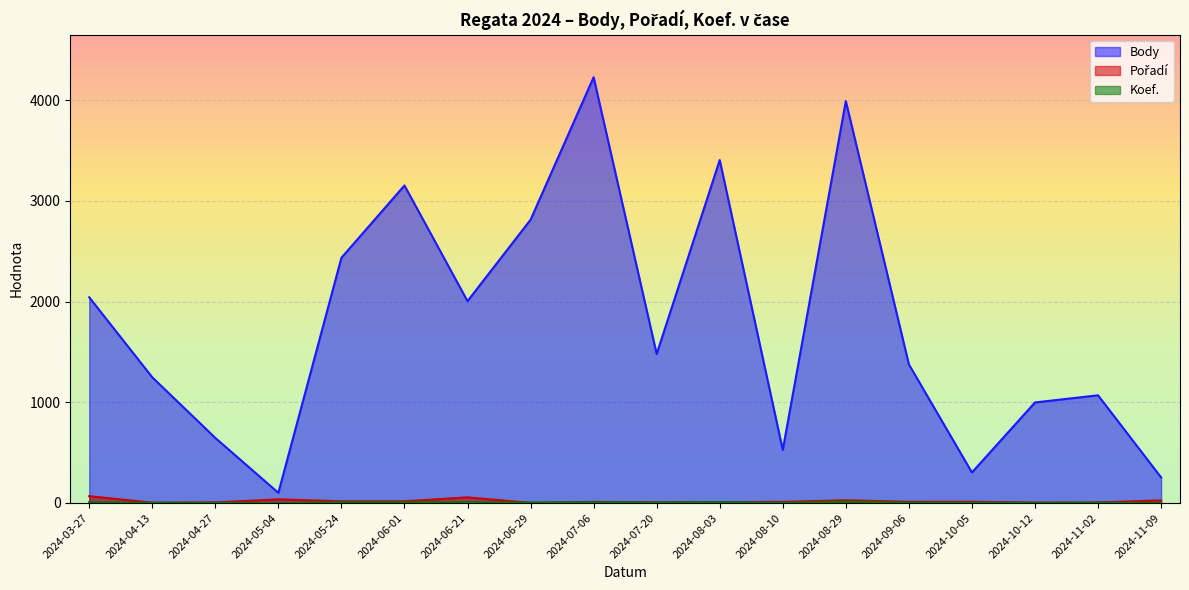

How many lines are shown in the chart?

3